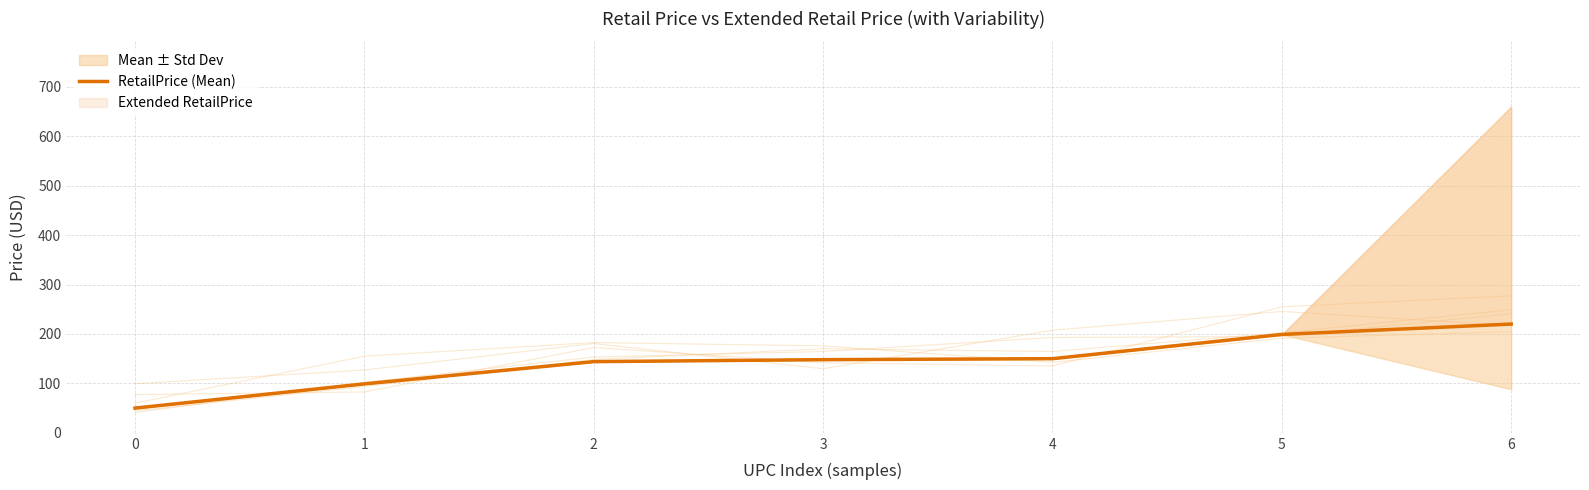

True or false: the data has more than 0 interior local peaks.

False